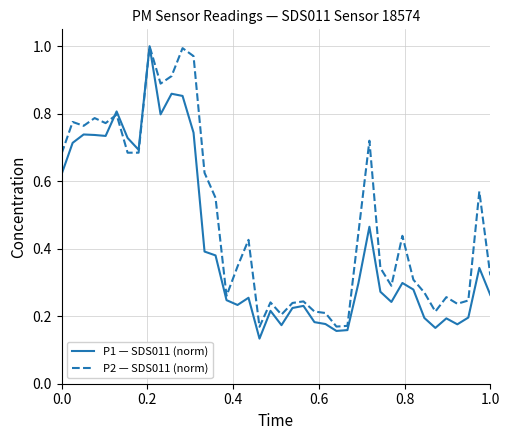

True or false: P1 — SDS011 (norm) has more than 2 interior local peaks.

True